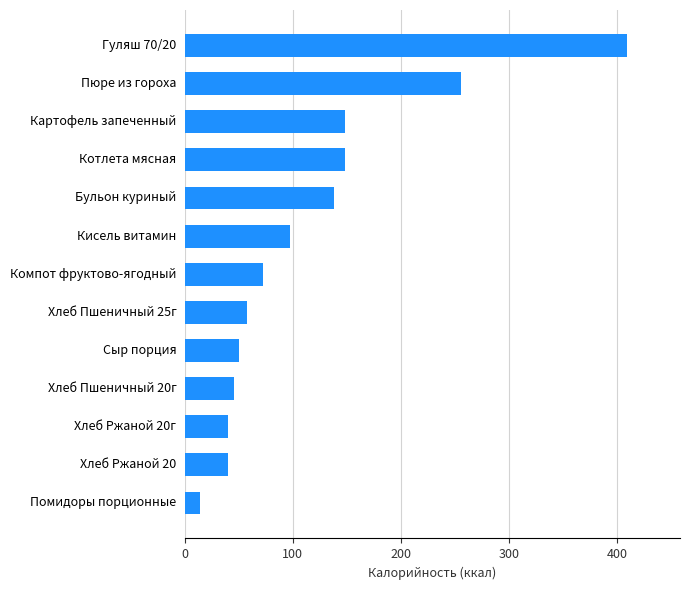

Which has a higher value, Хлеб Пшеничный 25г or Компот фруктово-ягодный?

Компот фруктово-ягодный